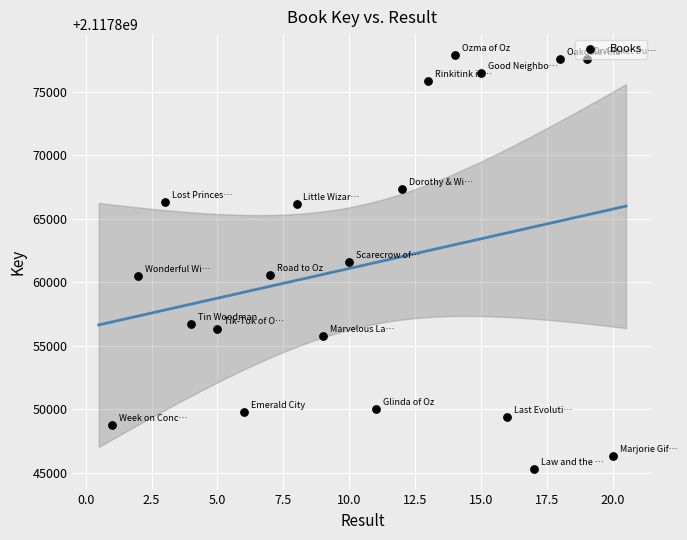

What is the range of Y values (max minus min)?

32600